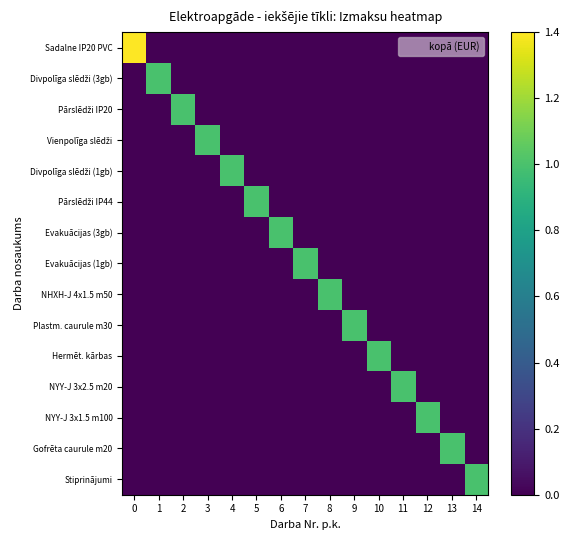

How many categories are shown in the chart?

15